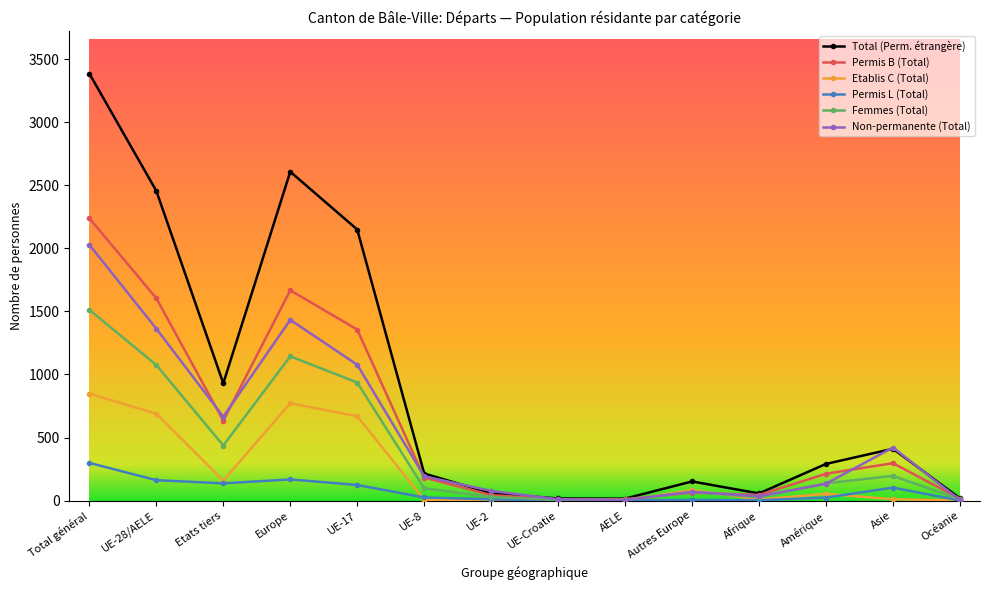

How many distinct data groups are displayed?

6